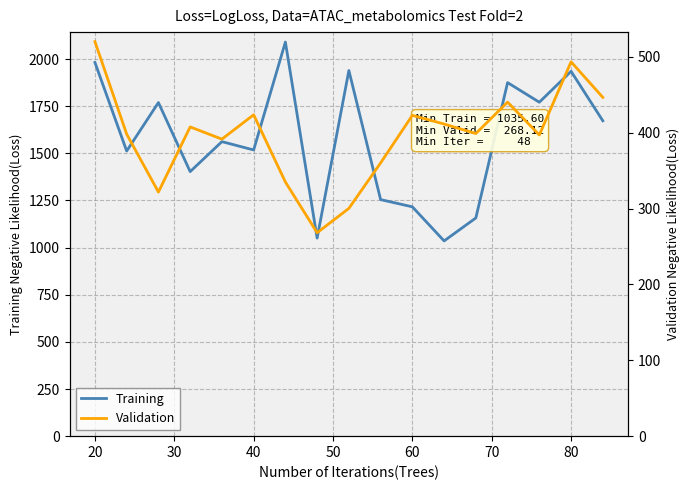

What is the lowest value of the Training series?

1035.6